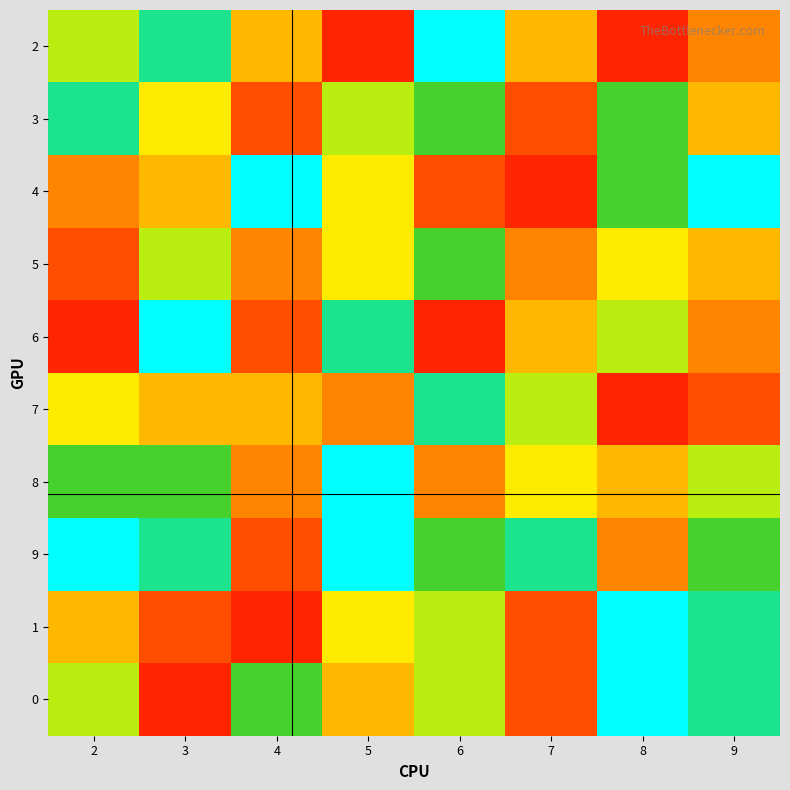

At 5, list the series in order from largest to smallest.

8, 9, 6, 3, 4, 5, 1, 0, 7, 2